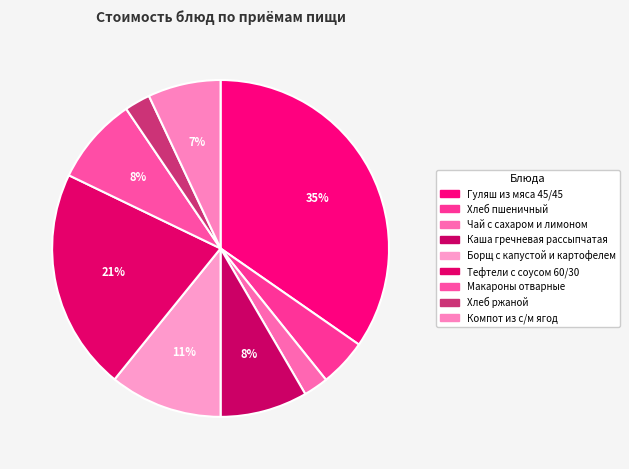

Count the number of slices in the pie.

9